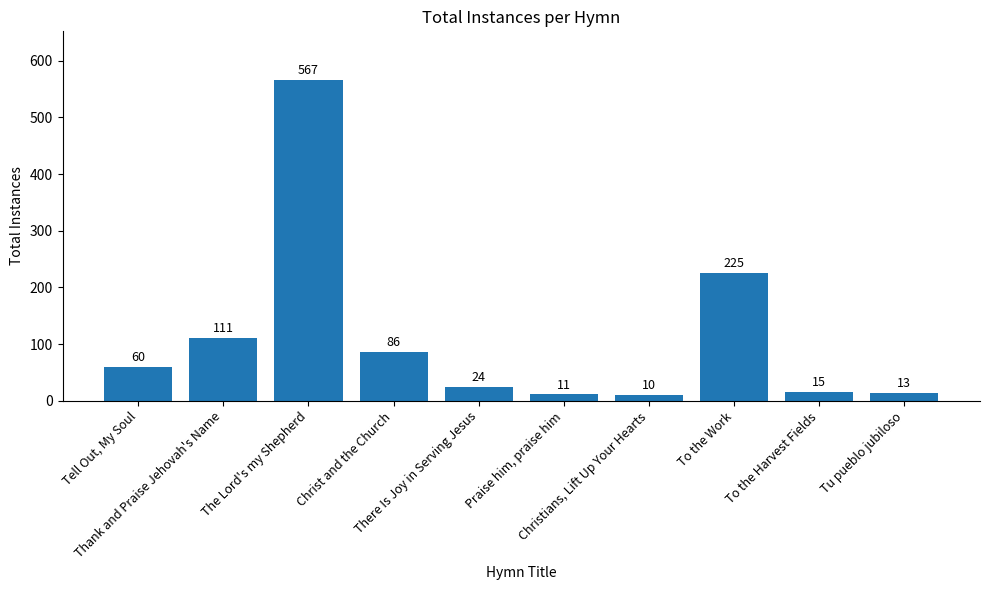

How many bars are there in total?

10